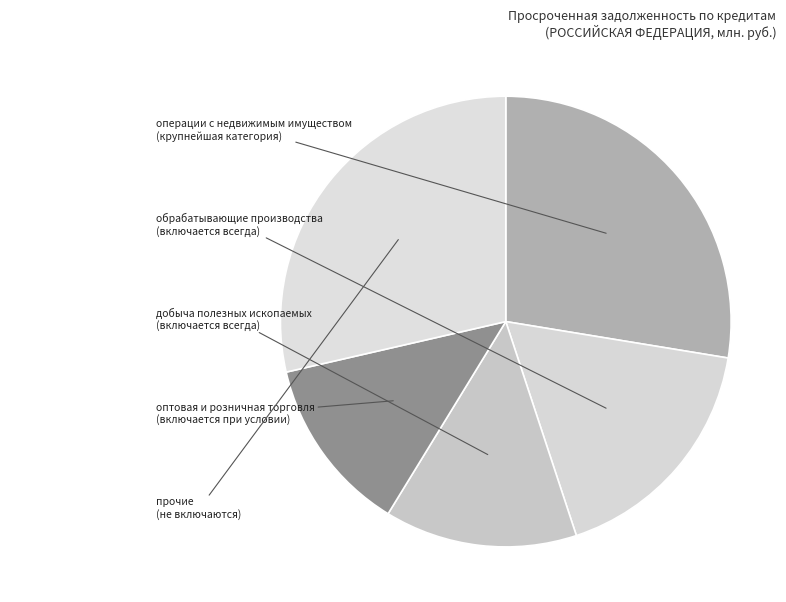

How many segments does this pie chart have?

5